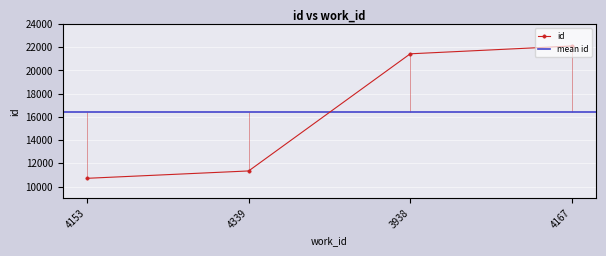

Reading left to right, extract all data points from this chart.

10712	11346	21437	22108